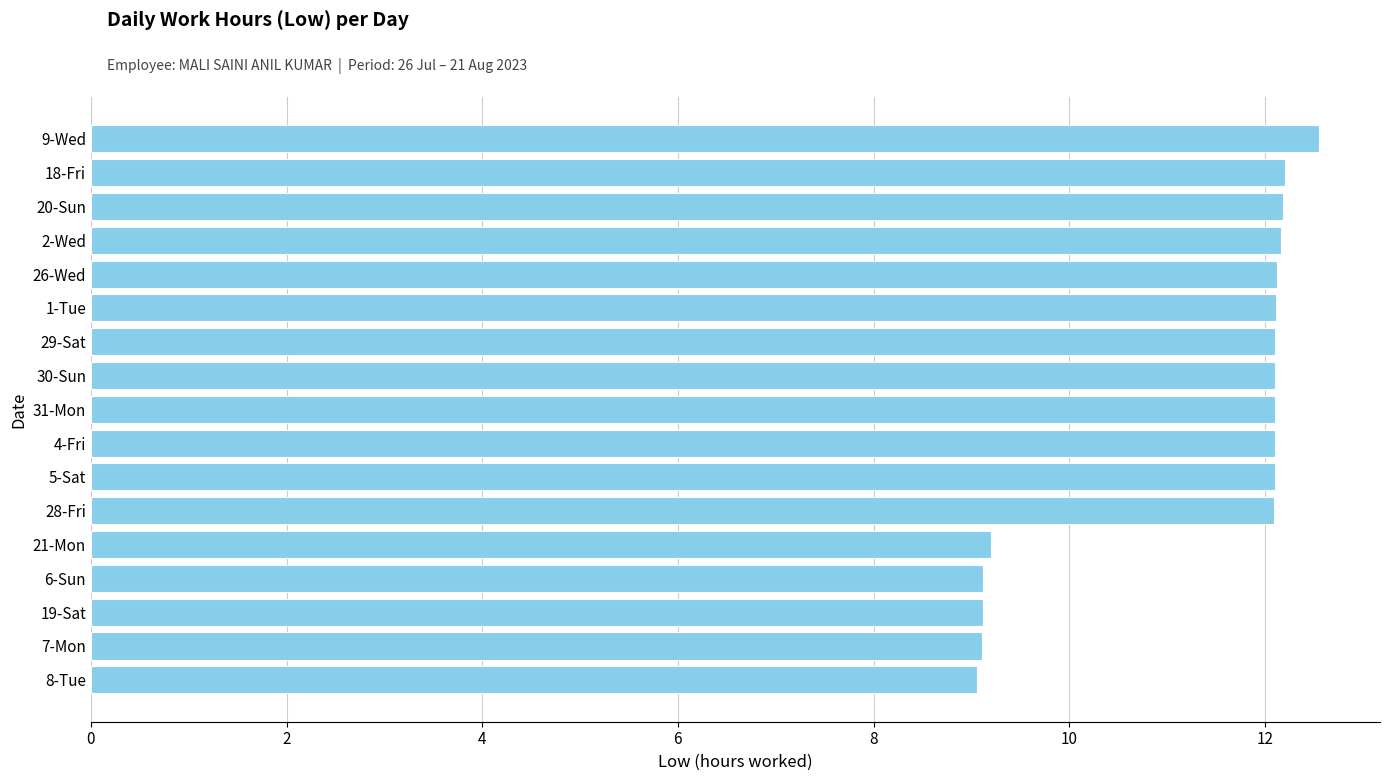

What is the change in value from 30-Sun to 8-Tue?

-3.0